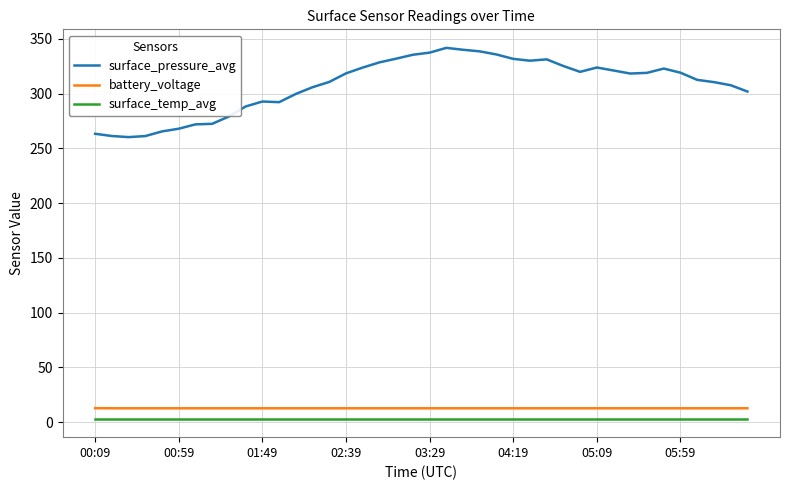

Rank the series by their maximum value, from highest to lowest.

surface_pressure_avg, battery_voltage, surface_temp_avg